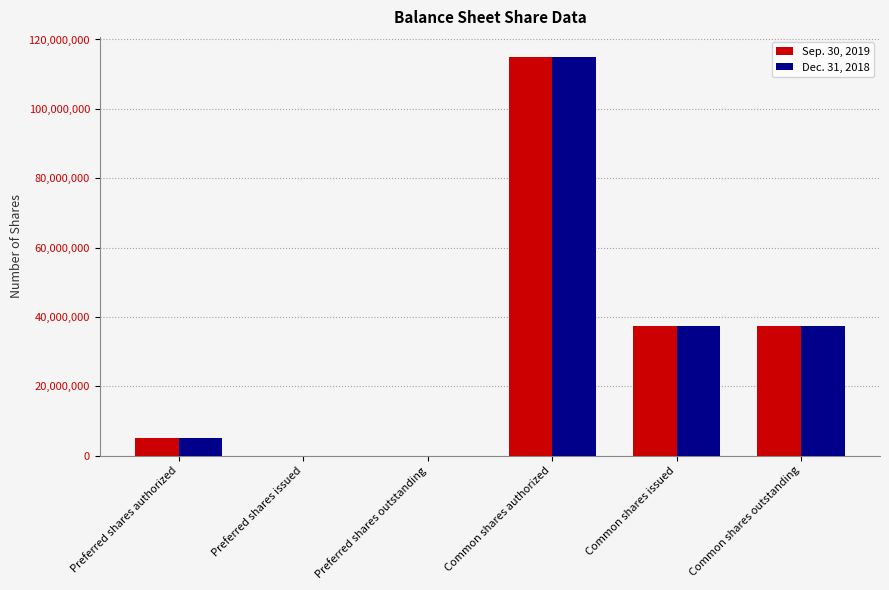

How many groups of bars are there?

6